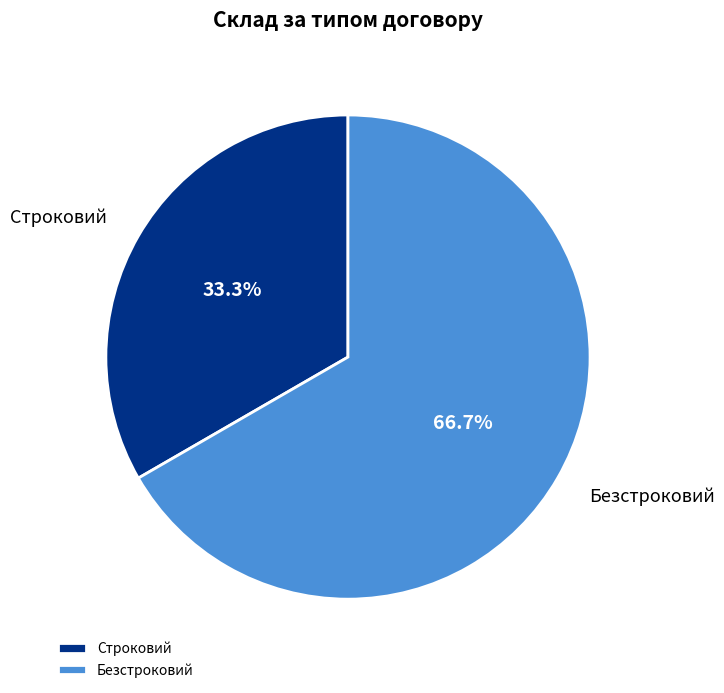

What percentage is the Строковий slice, to the nearest percent?

33%